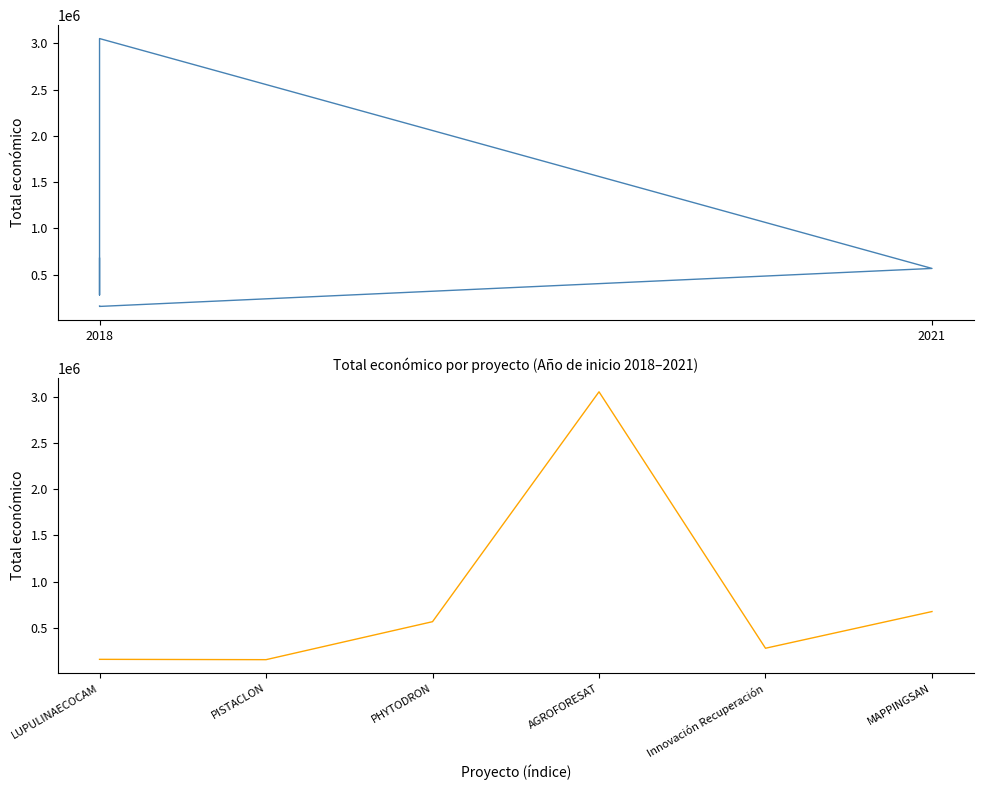

What is the difference between the second highest and minimum values in the Total económico series?

519925